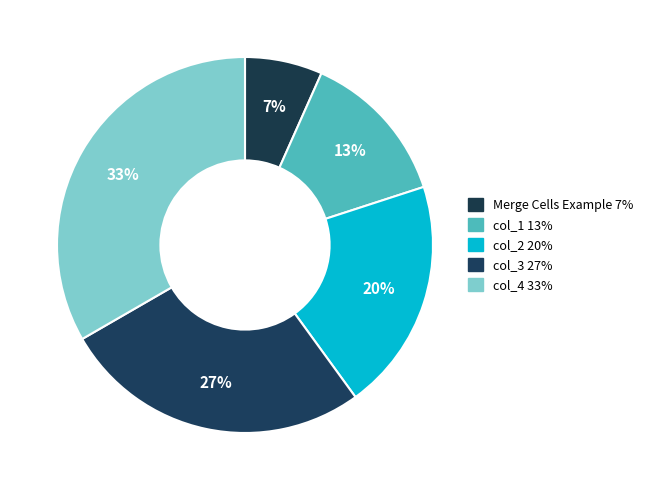

Is col_2 the majority of the pie?

No